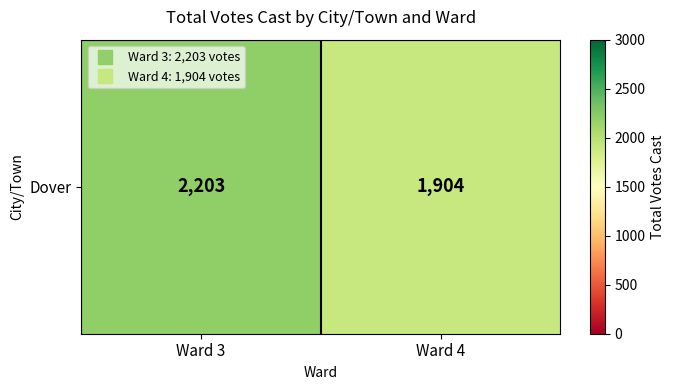

What is the change in value from Ward 3 to Ward 4?

-299